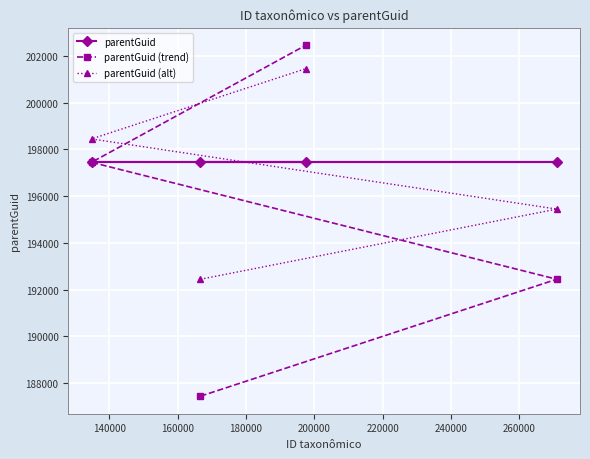

What is the value of the parentGuid point at the 4th from the left?

197446